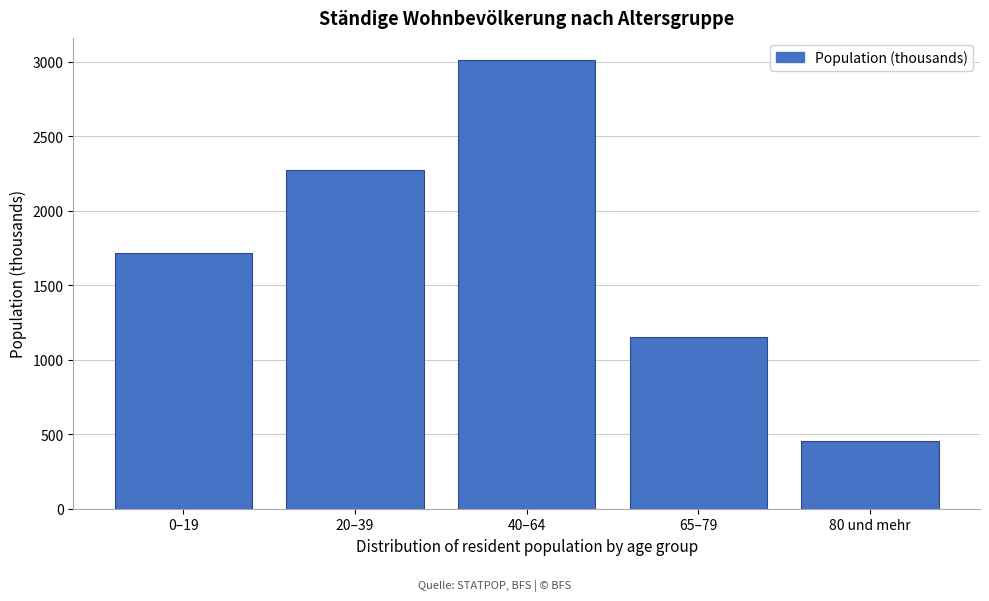

Reading left to right, extract all data points from this chart.

1717.2	2274.5	3008.5	1152.1	453.7